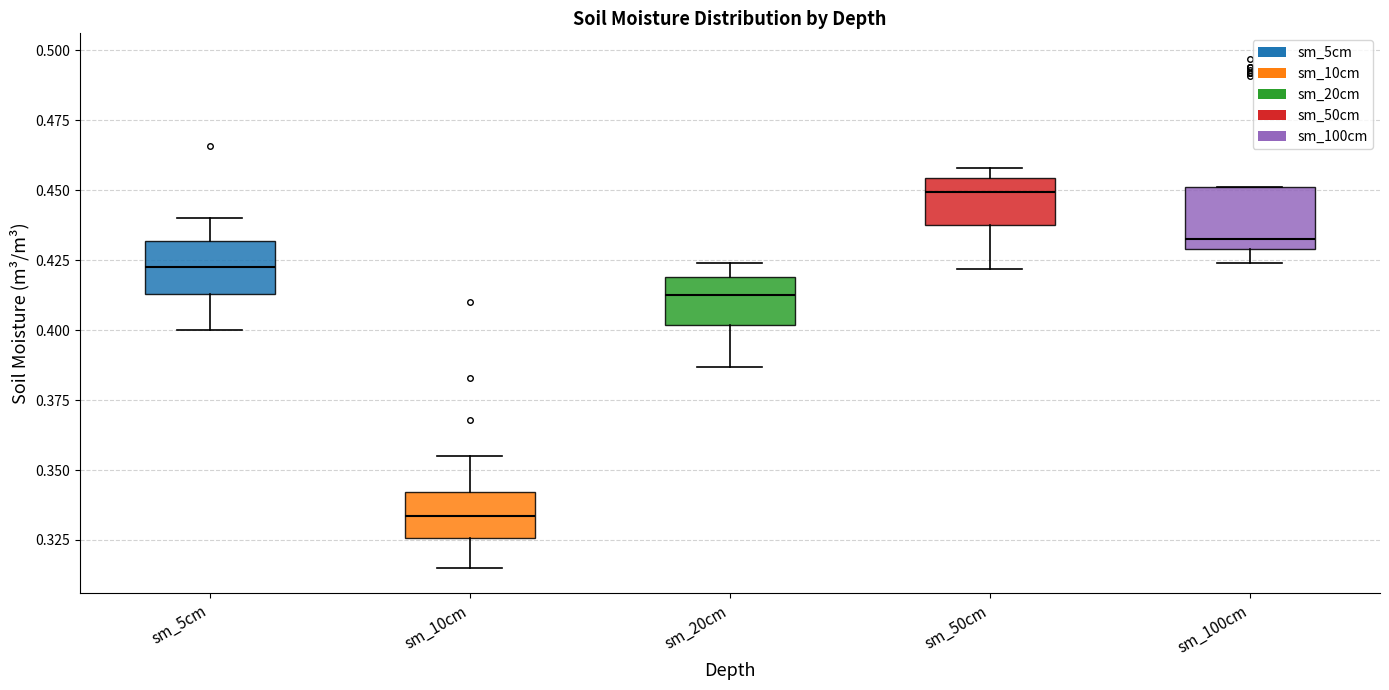

Reading left to right, read every box against the y-axis: the position of its median line, the range the box covers, and the ends of its whiskers. The values are not printed on the chart, so give them approximately, as read against the axis.

sm_5cm: median 0.425, box 0.415 to 0.430, whiskers 0.400 to 0.440
sm_10cm: median 0.335, box 0.325 to 0.340, whiskers 0.315 to 0.355
sm_20cm: median 0.415, box 0.400 to 0.420, whiskers 0.385 to 0.425
sm_50cm: median 0.450, box 0.440 to 0.455, whiskers 0.420 to 0.460
sm_100cm: median 0.435, box 0.430 to 0.450, whiskers 0.425 to 0.450